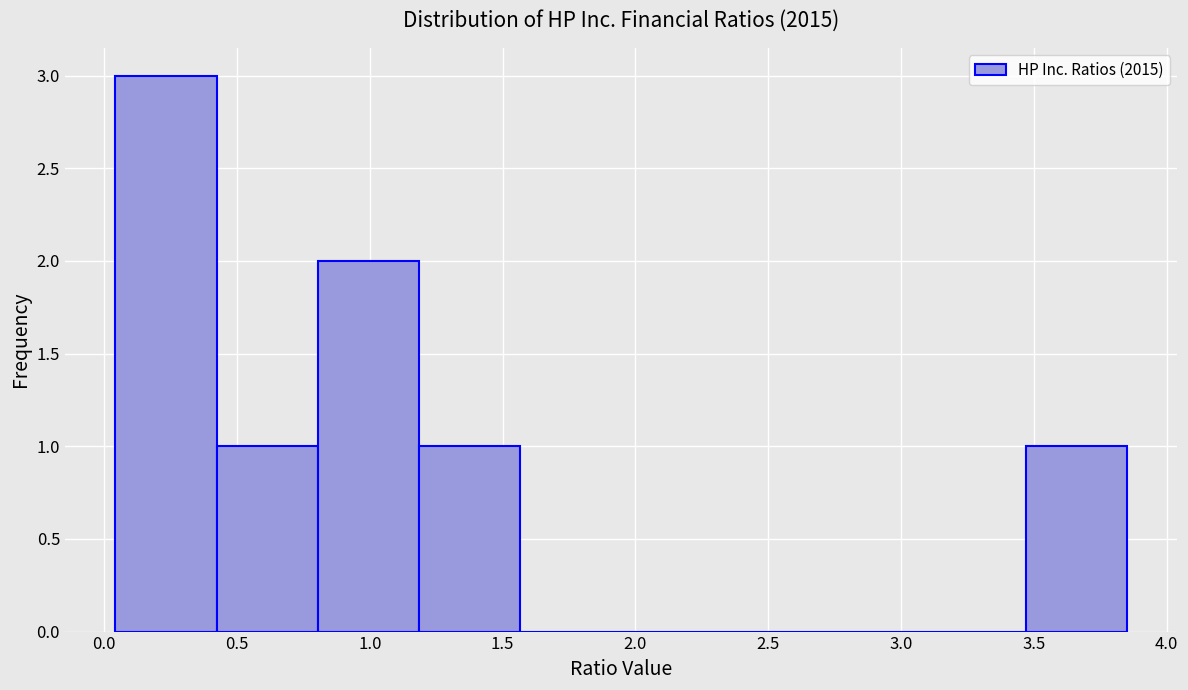

Reading left to right, transcribe this chart: for each bar, give the range it covers on the x-axis and its height. Neither the bar edges nor the heights are printed on the chart, so give them approximately, as read against the axes.

0.05 to 0.40: 3
0.40 to 0.80: 1
0.80 to 1.20: 2
1.20 to 1.55: 1
1.55 to 1.95: 0
1.95 to 2.35: 0
2.35 to 2.70: 0
2.70 to 3.10: 0
3.10 to 3.45: 0
3.45 to 3.85: 1